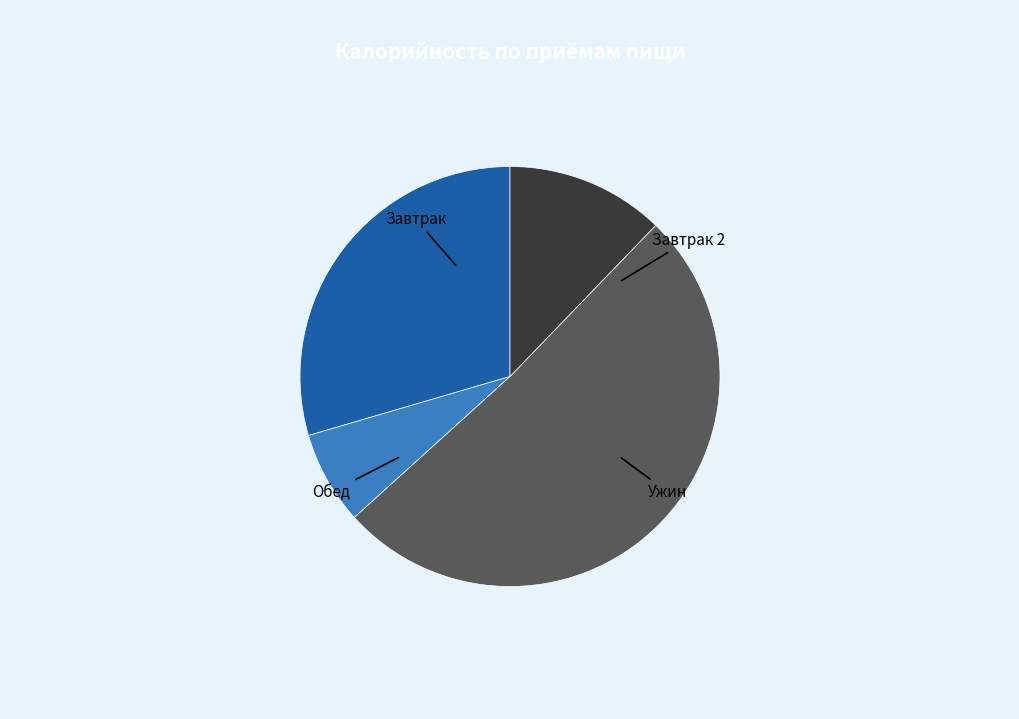

Is there a majority slice in this chart?

Yes